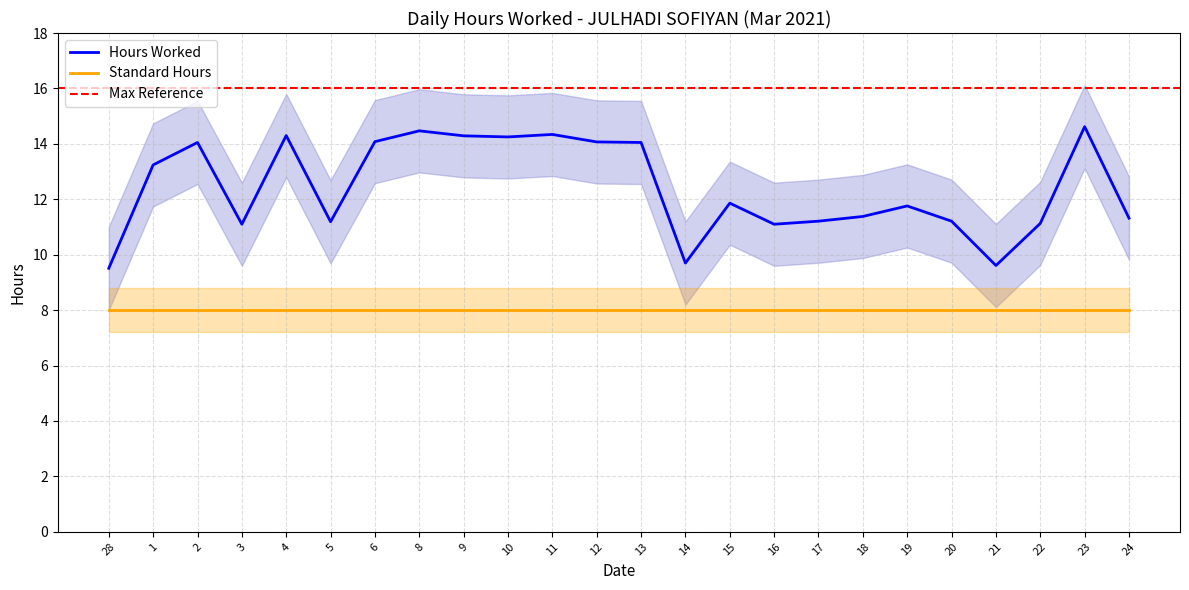

What value does the data have at 18?

11.4